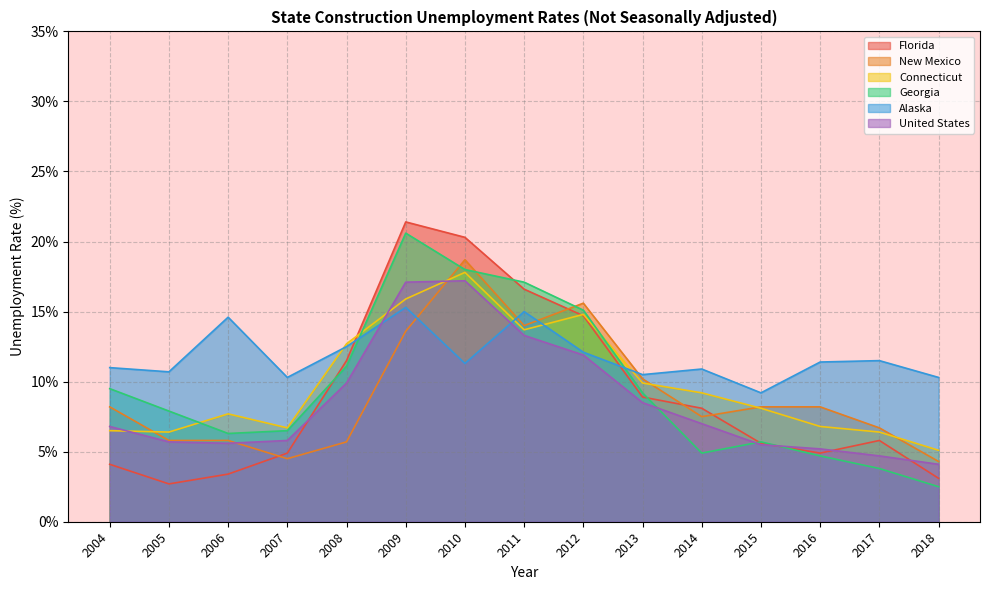

Which series has the largest range (max minus min)?

Florida